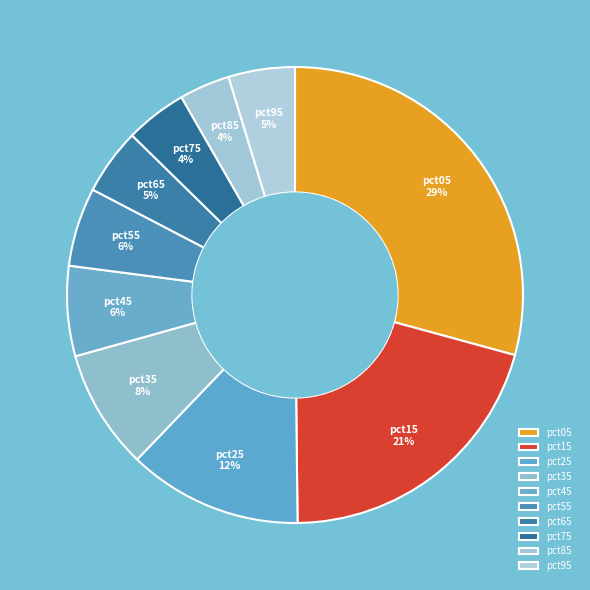

To the nearest percent, what percentage of the pie is pct55?

6%